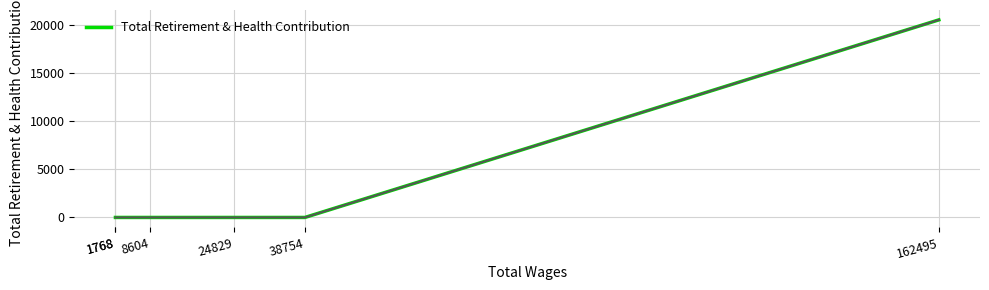

Does the chart display data point markers on the line(s)?

No